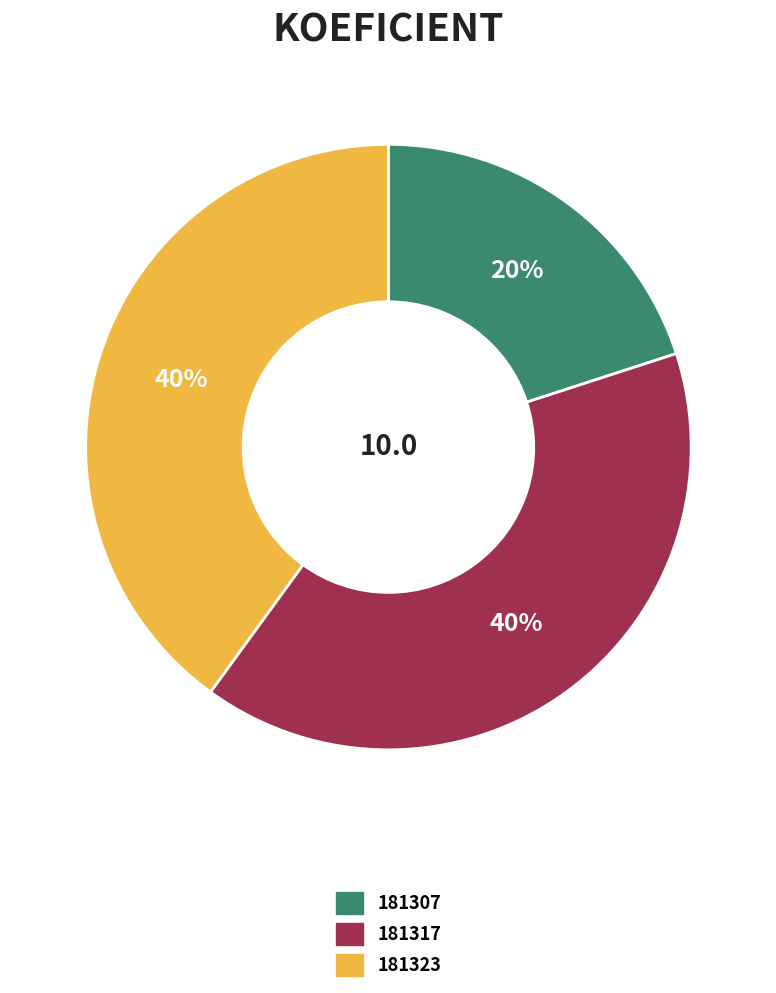

How many segments does this pie chart have?

3